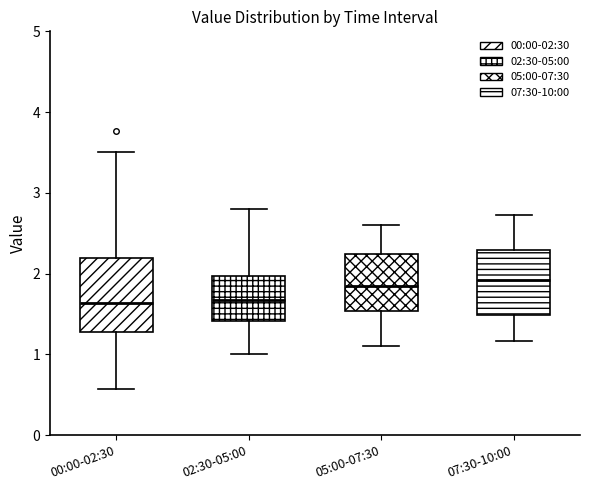

Comparing the boxes themselves (not the whiskers), which one is the tallest?

00:00-02:30